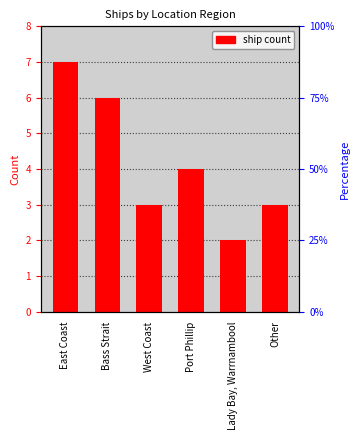

Reading left to right, extract all data points from this chart.

East Coast=7	Bass Strait=6	West Coast=3	Port Phillip=4	Lady Bay, Warrnambool=2	Other=3